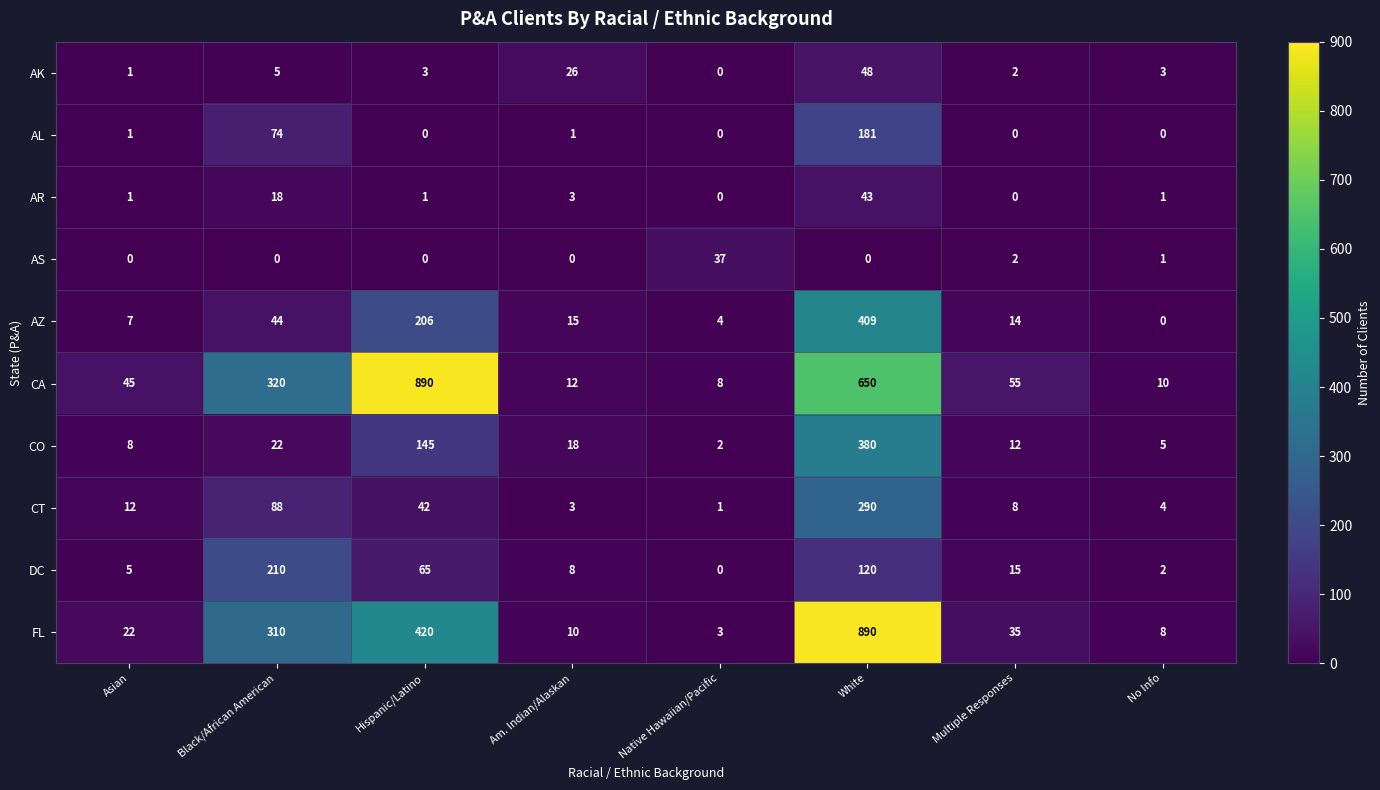

What is the difference between the maximum and minimum values in the AS series?

37